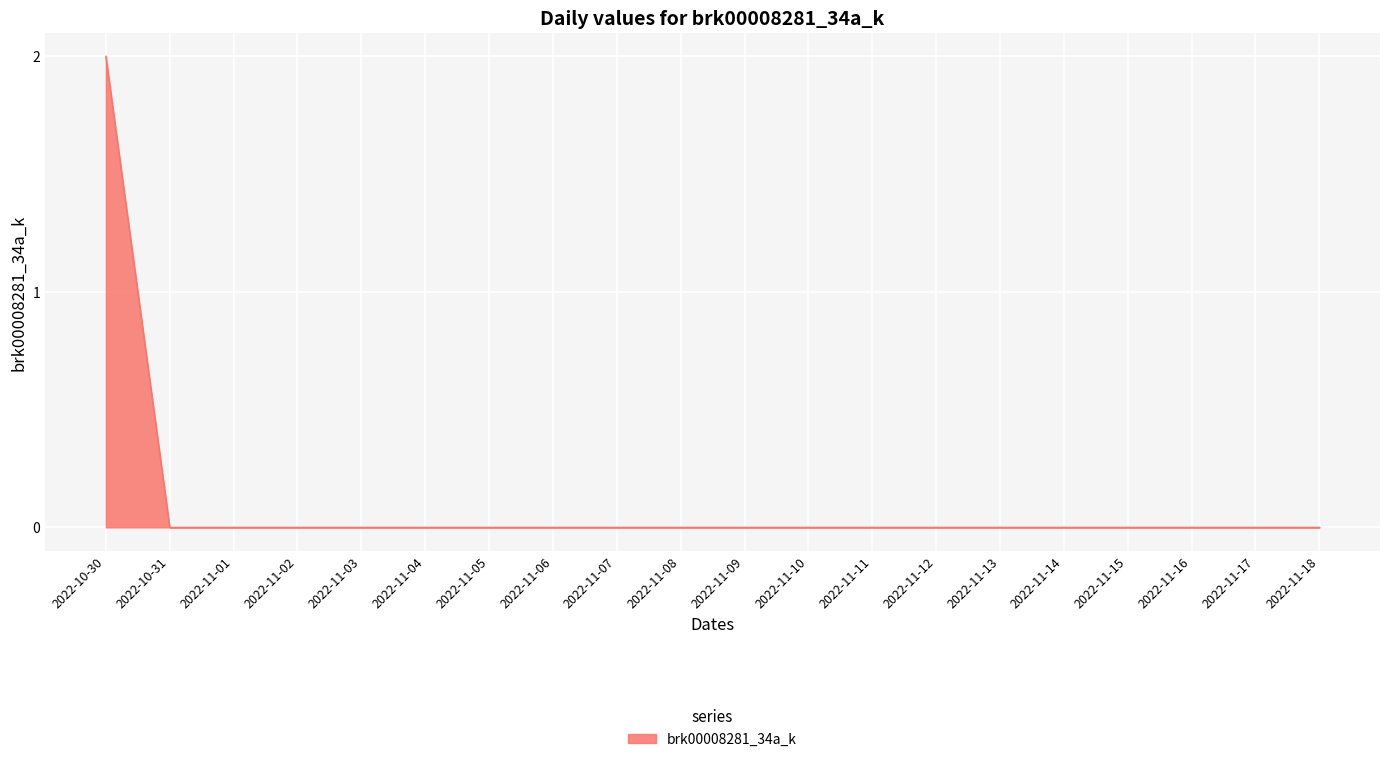

Reading right to left, extract all data points from this chart.

0	0	0	0	0	0	0	0	0	0	0	0	0	0	0	0	0	0	0	2